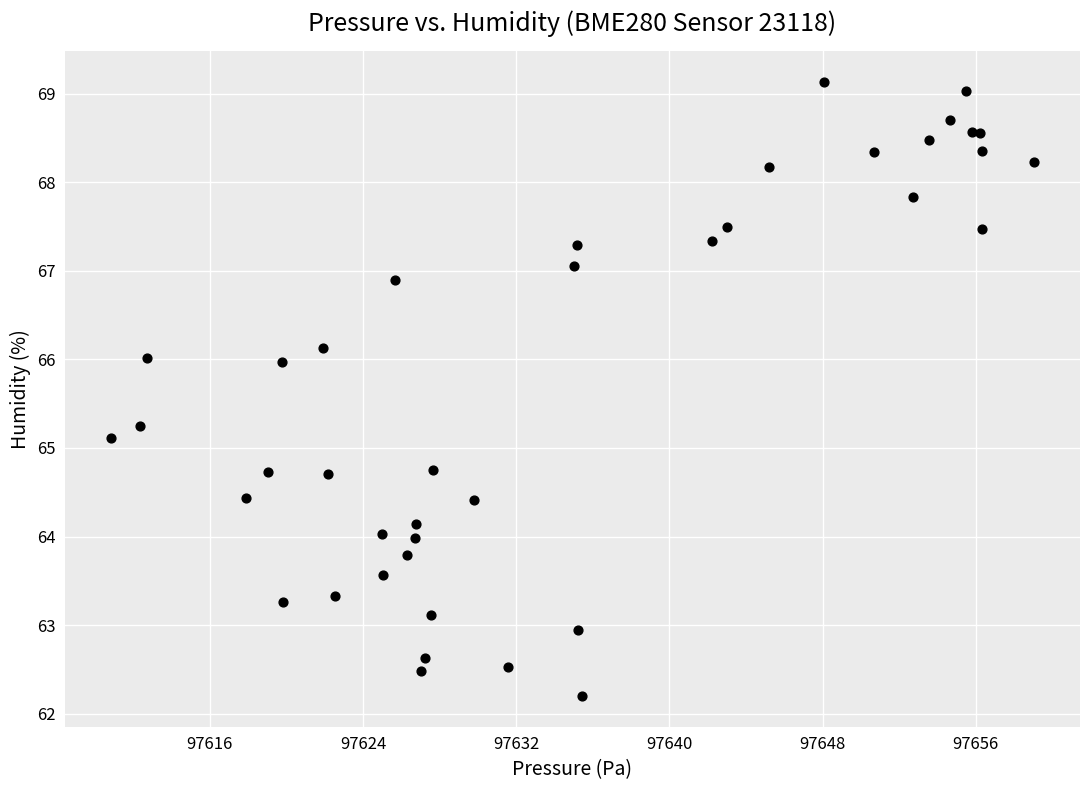

What Y value in the scatter plot is closest to 65?

65.1